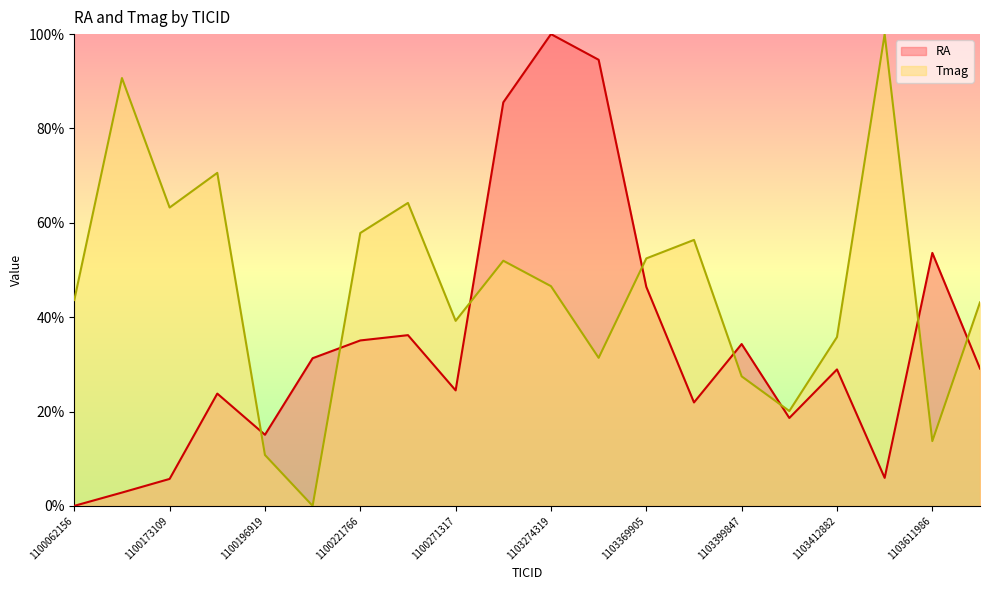

Between 1100225724 and 1103731138, which series saw the biggest shift?

Tmag